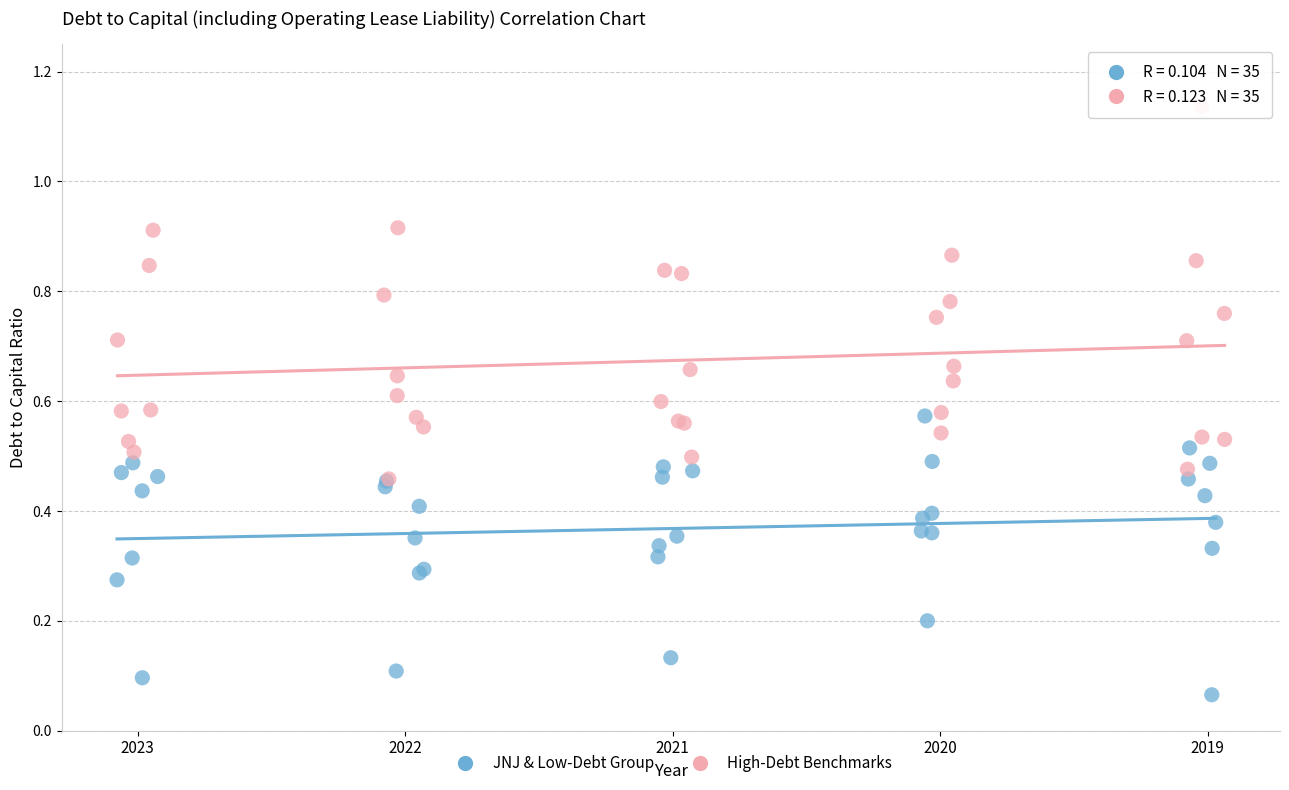

Which series has the largest Y range (max minus min)?

High-Debt Benchmarks